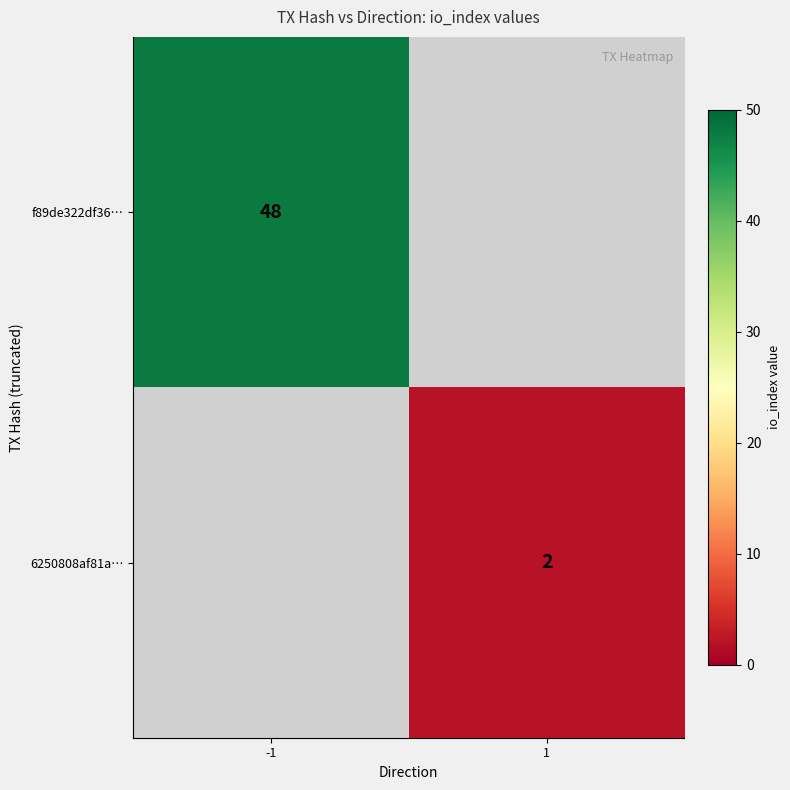

Is it true that 6250808af81a… equals 3 at 1?

False